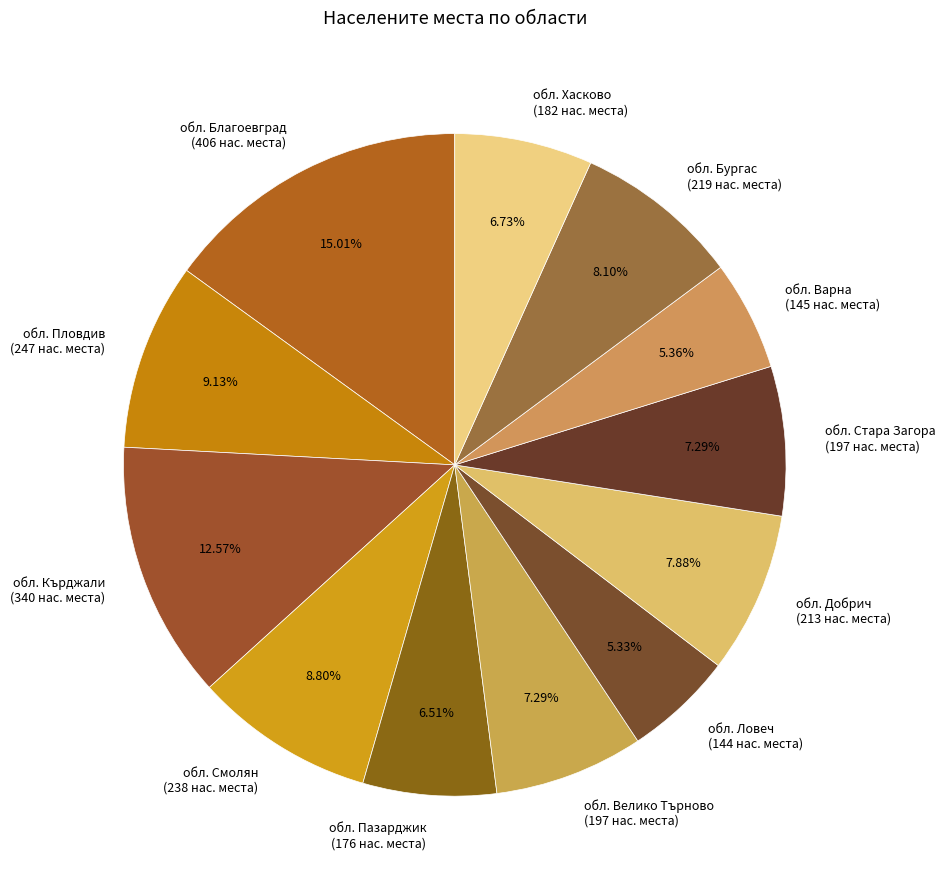

Is there any slice that represents more than half of the pie?

No